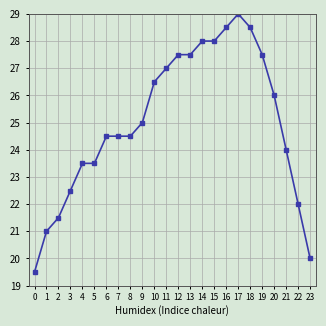

Reading left to right, list all the values displayed in this chart.

0=19.5	1=21.0	2=21.5	3=22.5	4=23.5	5=23.5	6=24.5	7=24.5	8=24.5	9=25.0	10=26.5	11=27.0	12=27.5	13=27.5	14=28.0	15=28.0	16=28.5	17=29.0	18=28.5	19=27.5	20=26.0	21=24.0	22=22.0	23=20.0